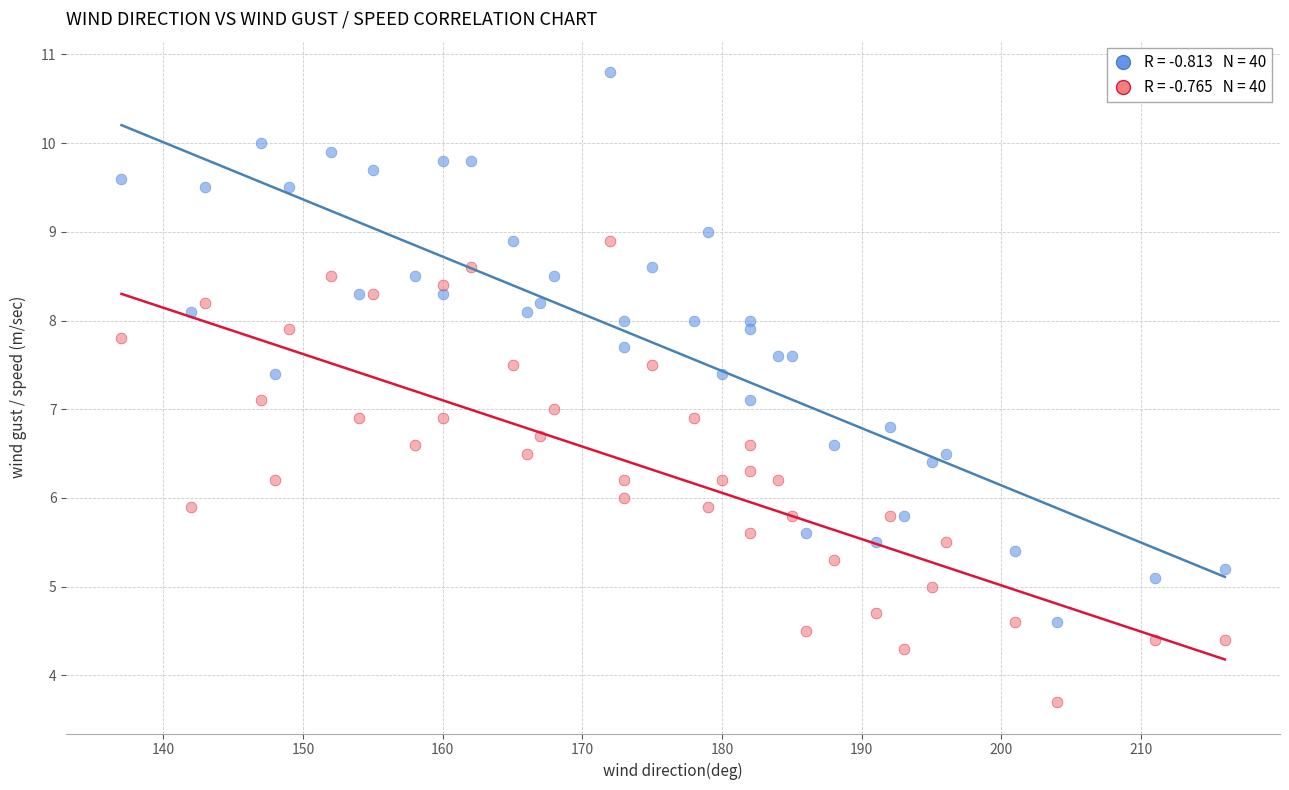

Across all data points, what is the range of Y values (max minus min)?

7.1